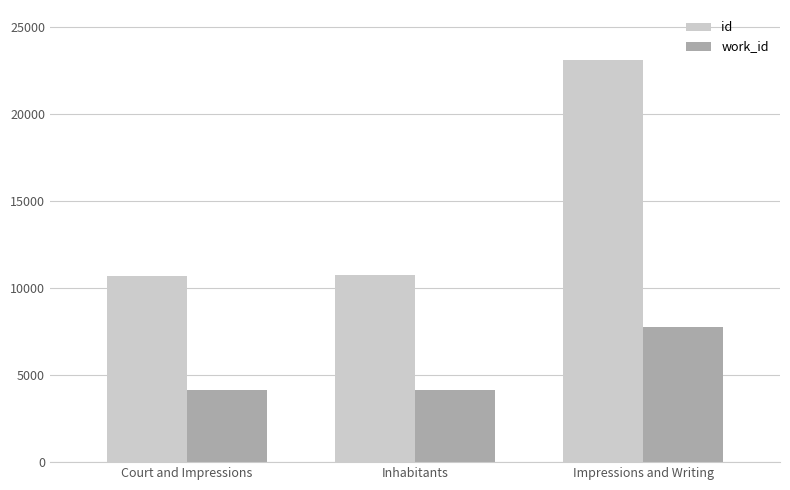

At which category is the sum across all series the highest?

Impressions and Writing